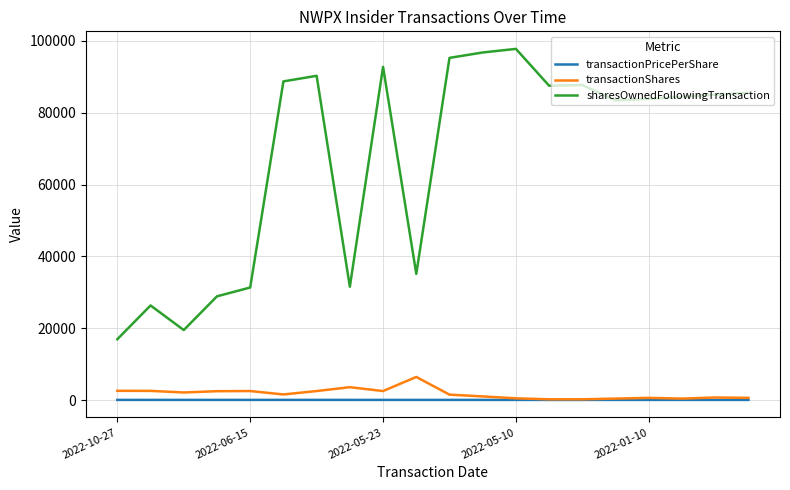

True or false: sharesOwnedFollowingTransaction and transactionPricePerShare cross at least once.

False